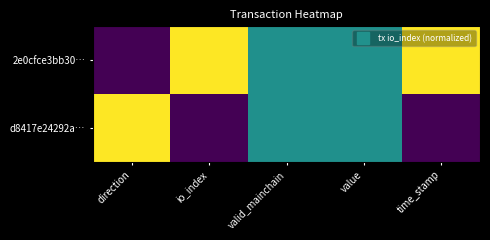

Between value and time_stamp, which series saw the biggest shift?

2e0cfce3bb30…